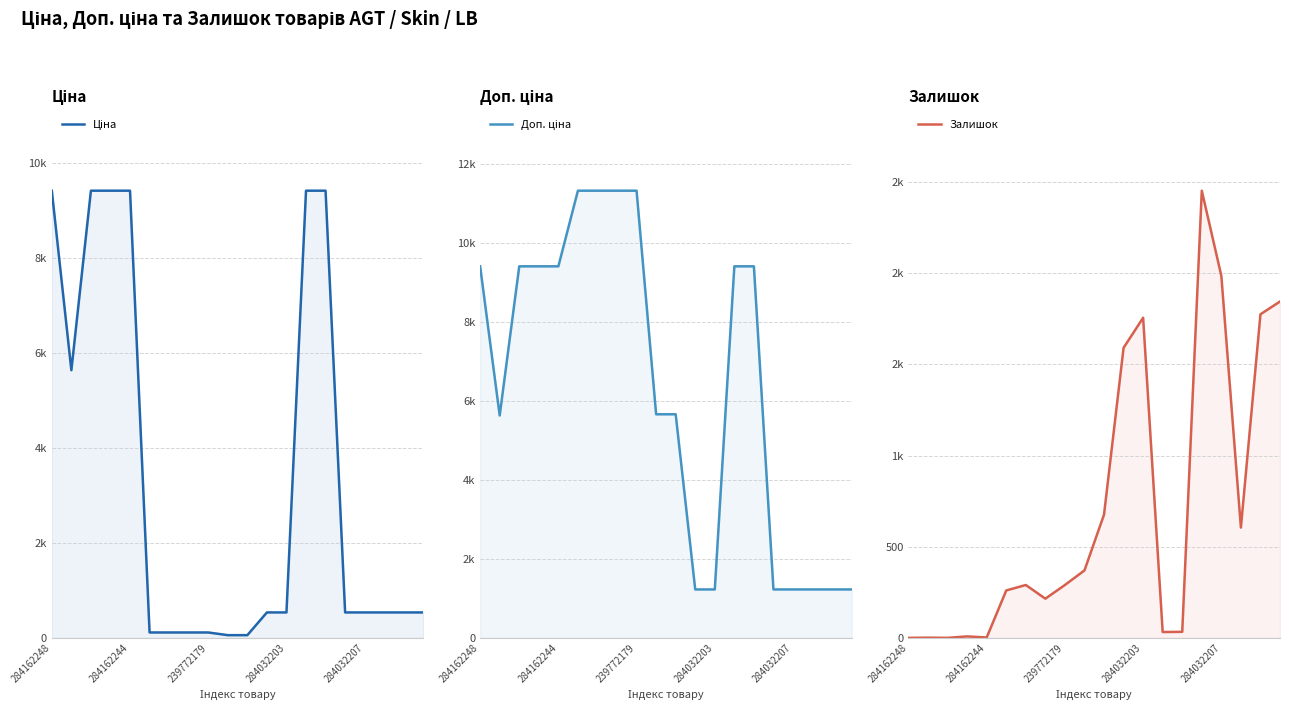

True or false: Ціна and Залишок cross at least once.

True